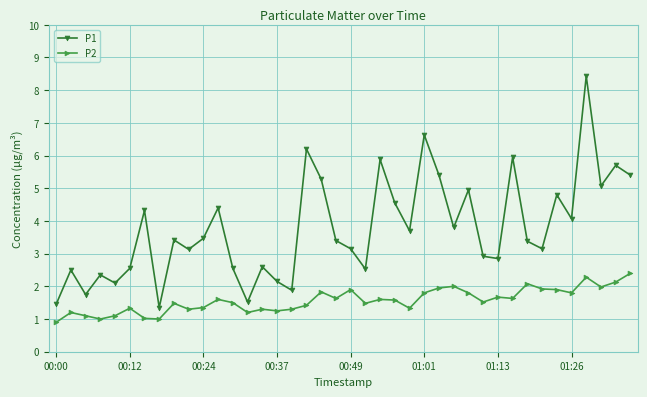

What is the value of the P1 point at the 36th from the left?

4.1